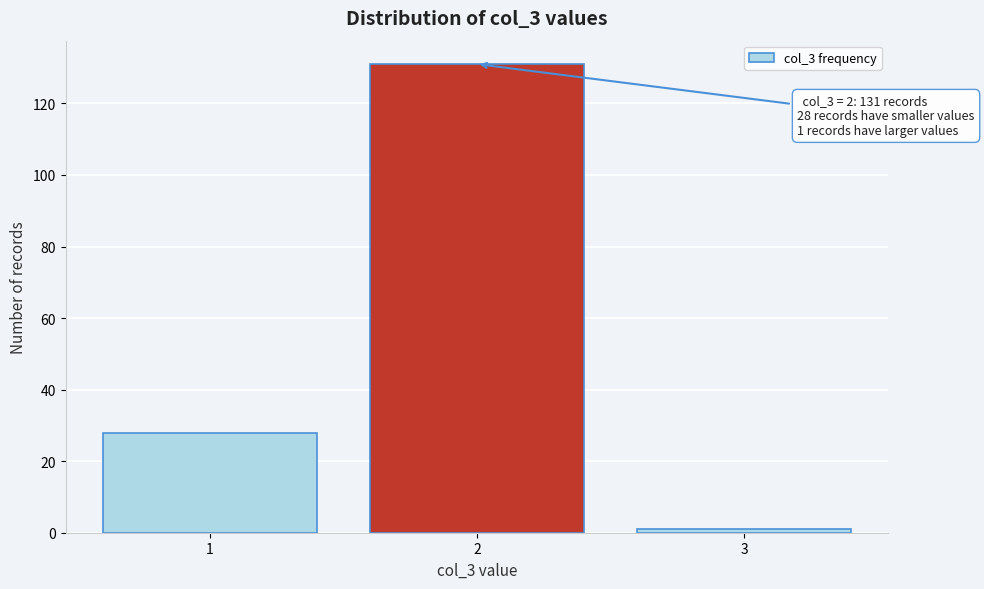

Reading right to left, what are all the values shown in this chart?

1	131	28